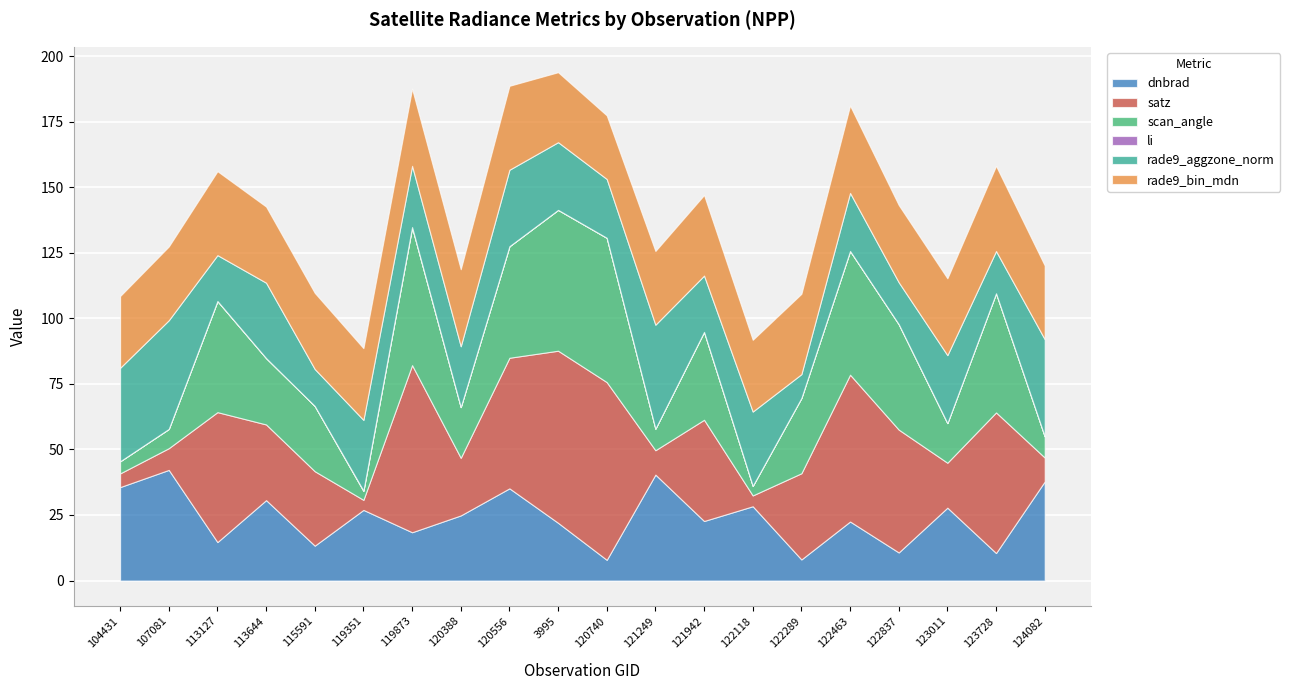

What is the total value across all series at 121942?

147.0